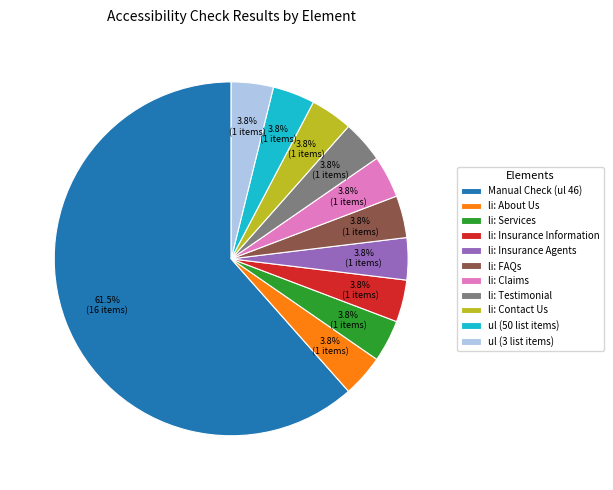

Approximately how many times larger is the value at li: Testimonial compared to li: FAQs?

1.0